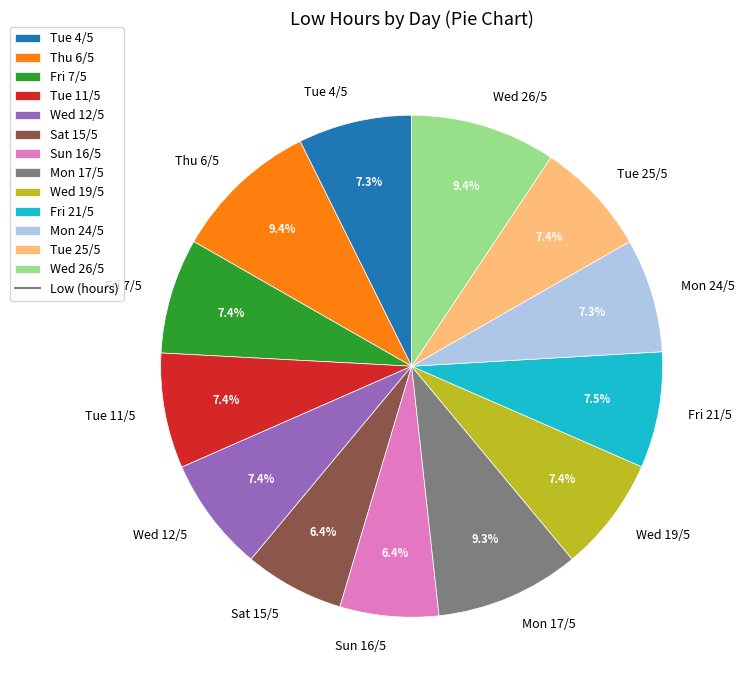

Combined, what portion of the pie is Wed 12/5 and Sat 15/5?

13.8%